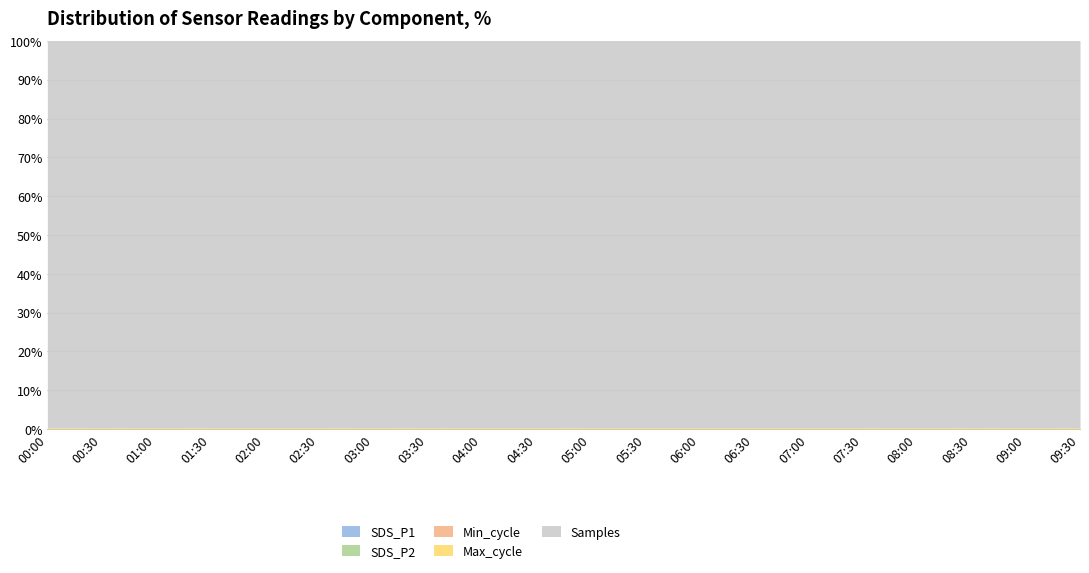

Where does the Samples series first go above 5033350?

00:30